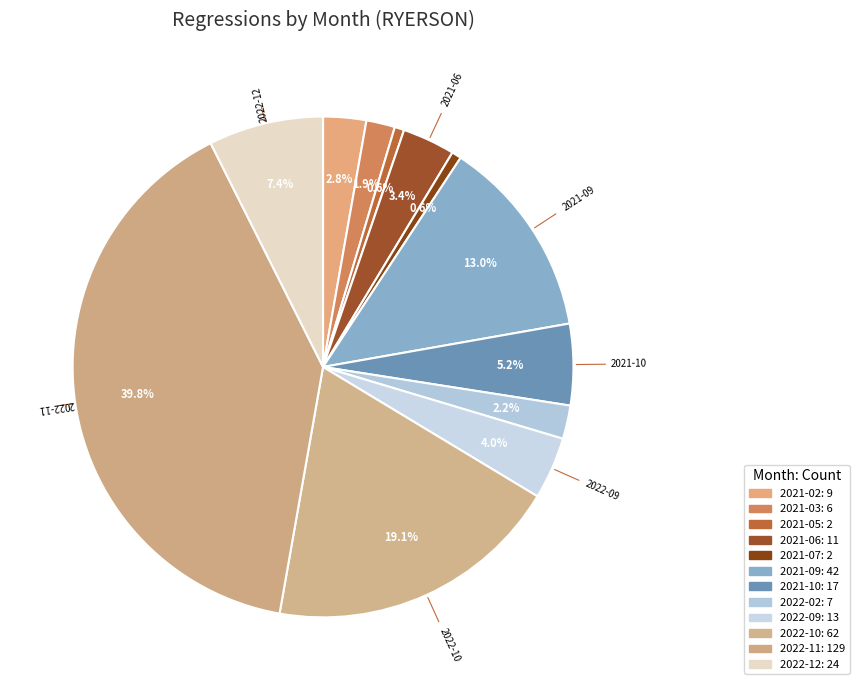

To the nearest percent, what portion does 2021-09 represent?

13%